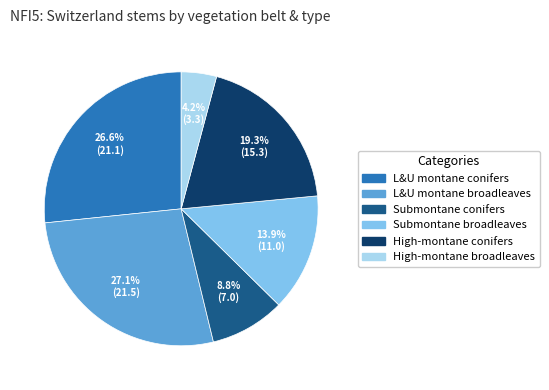

Does any single category account for the majority?

No